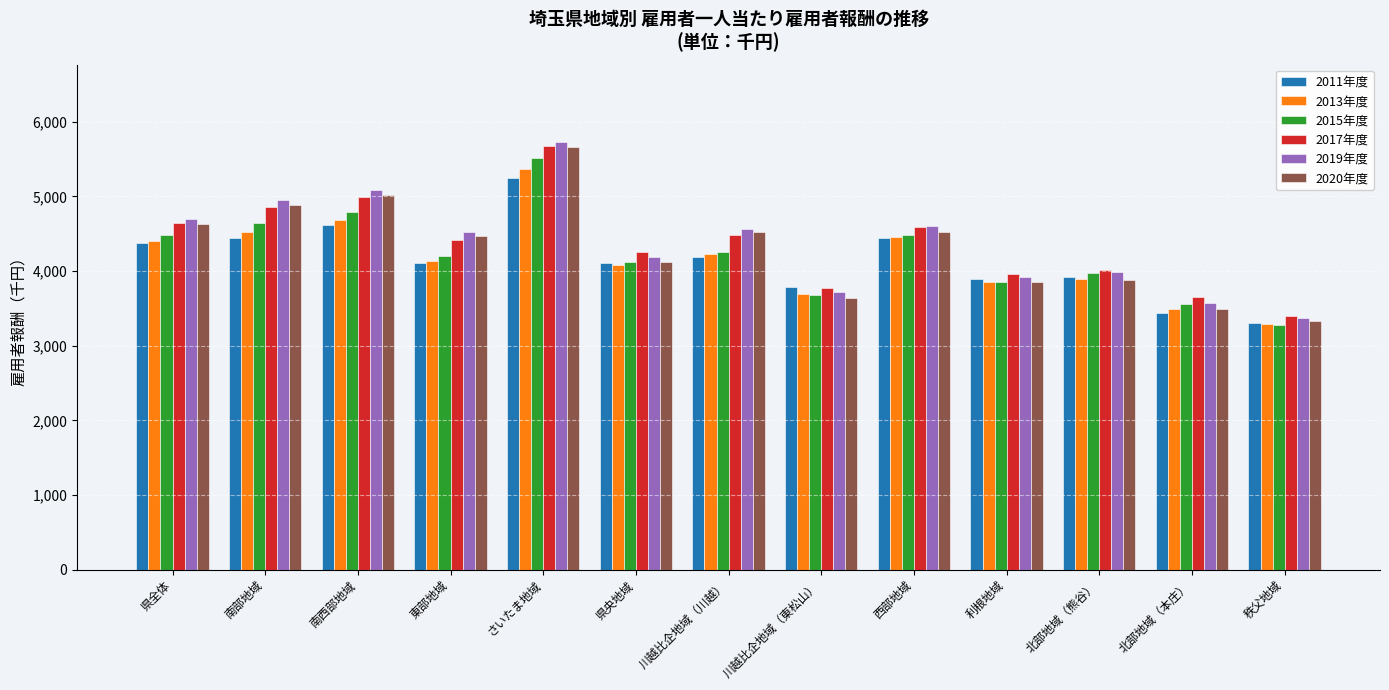

What position from the right is 南部地域?

12